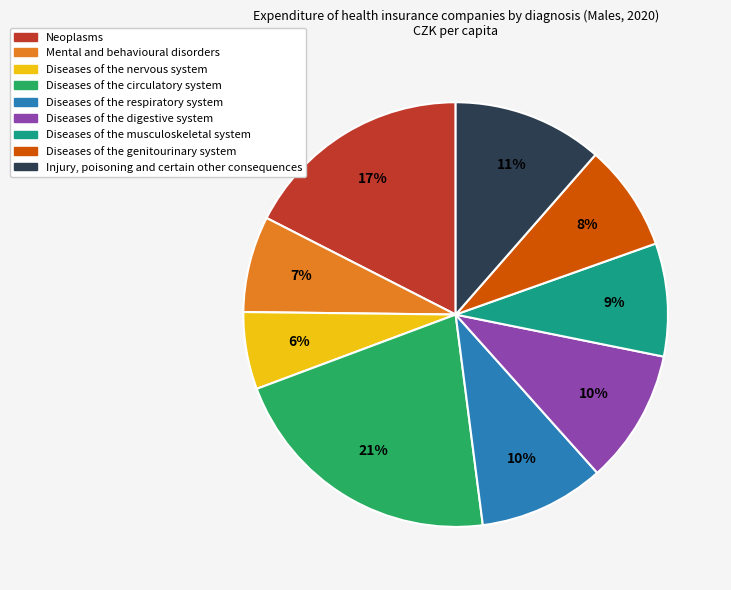

Does Diseases of the circulatory system account for over 50% of the chart?

No